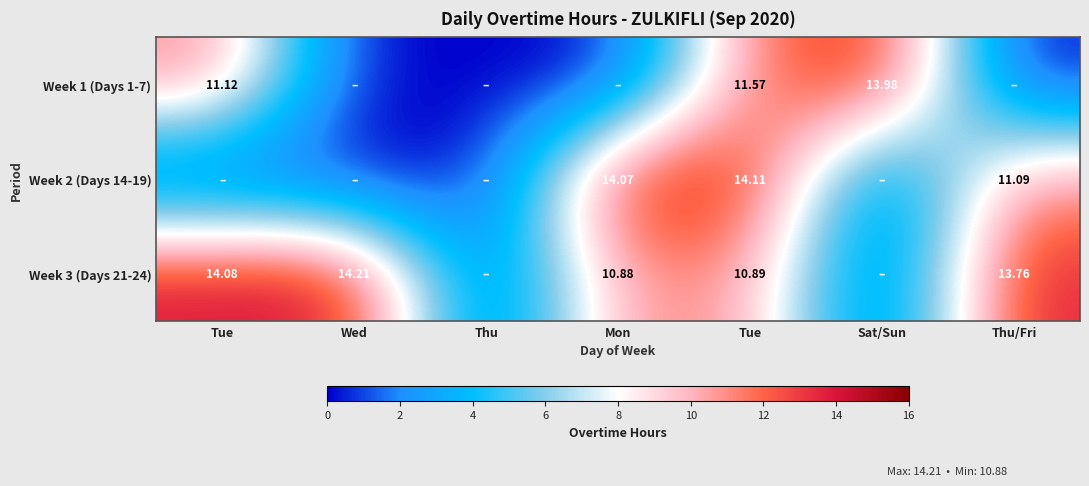

What is the sum of the Week 2 (Days 14-19) values at Sat/Sun and Thu/Fri?

11.1